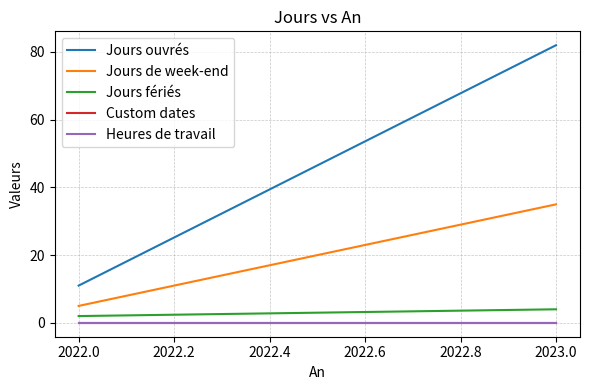

How many lines are shown in the chart?

5